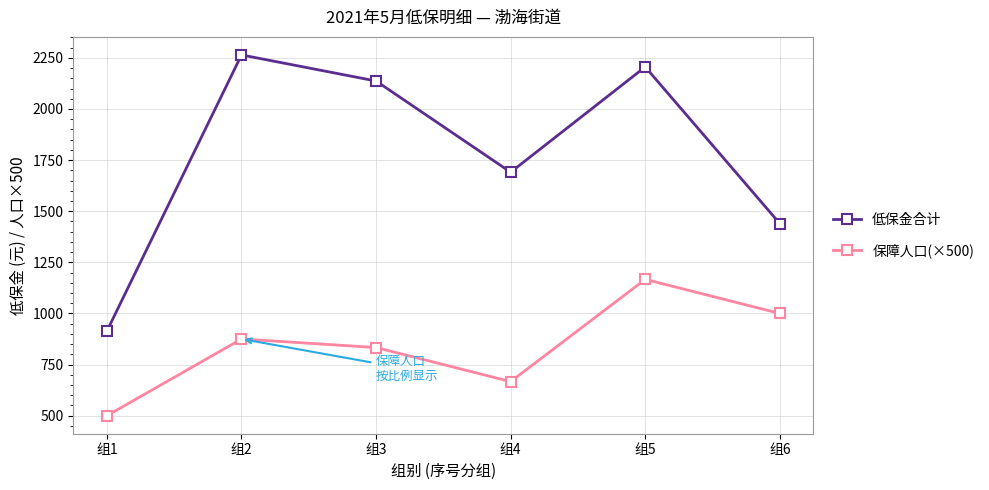

How many distinct data groups are displayed?

2